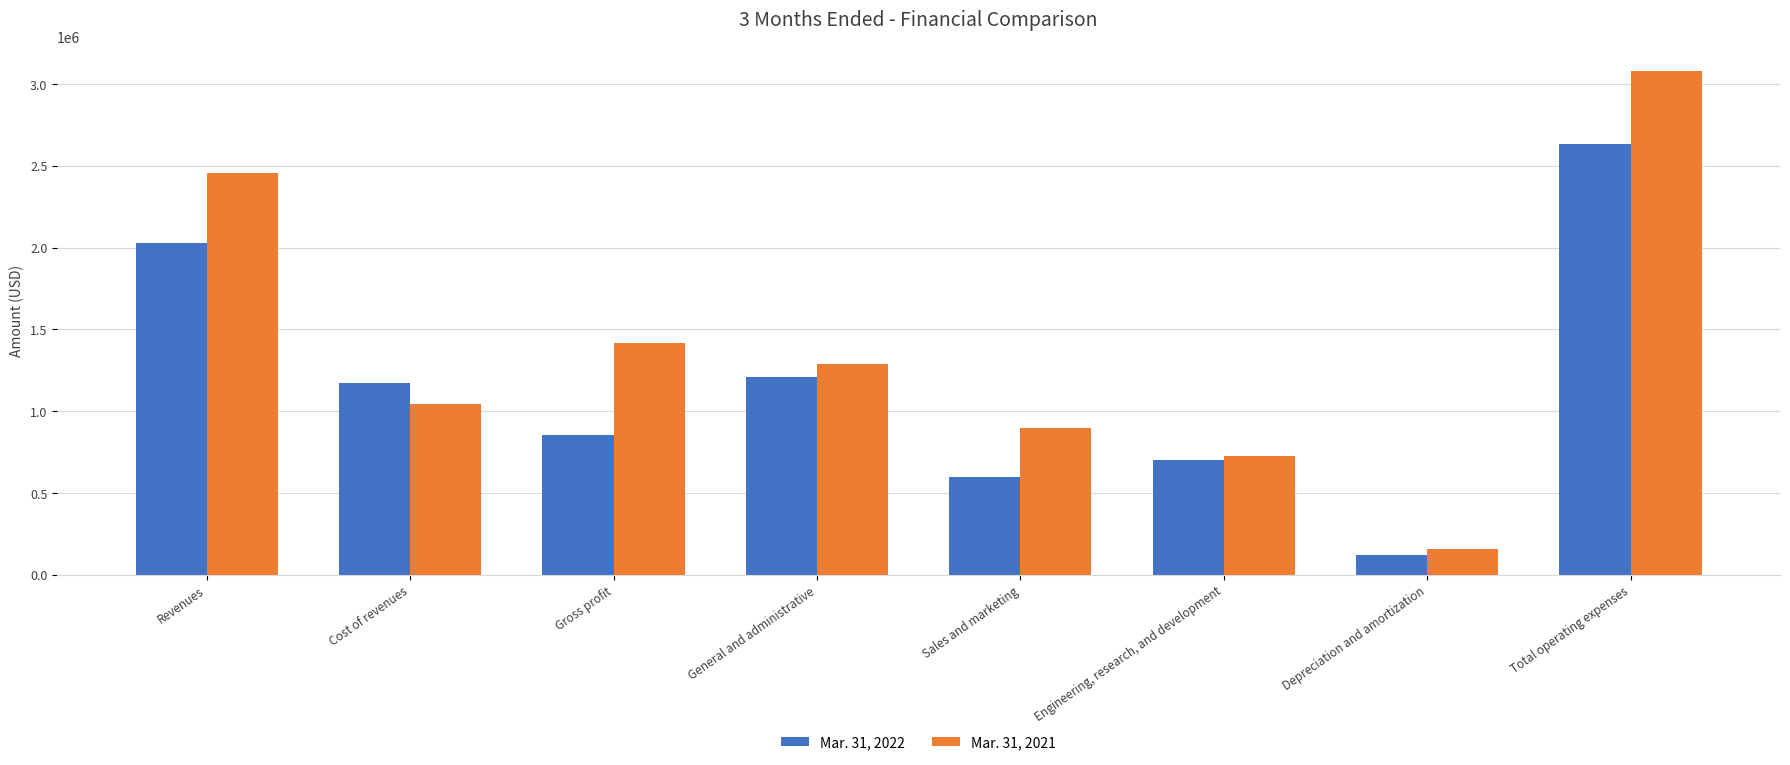

Rank the series at Total operating expenses from highest to lowest value.

Mar. 31, 2021, Mar. 31, 2022